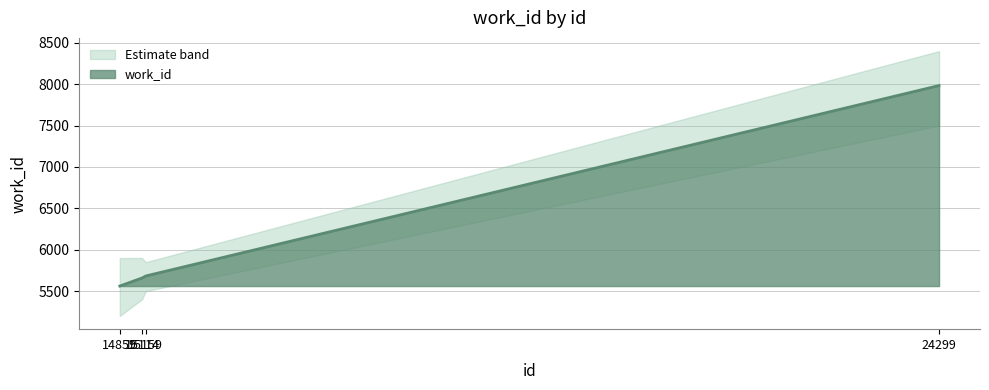

How many values are below 5683?

2